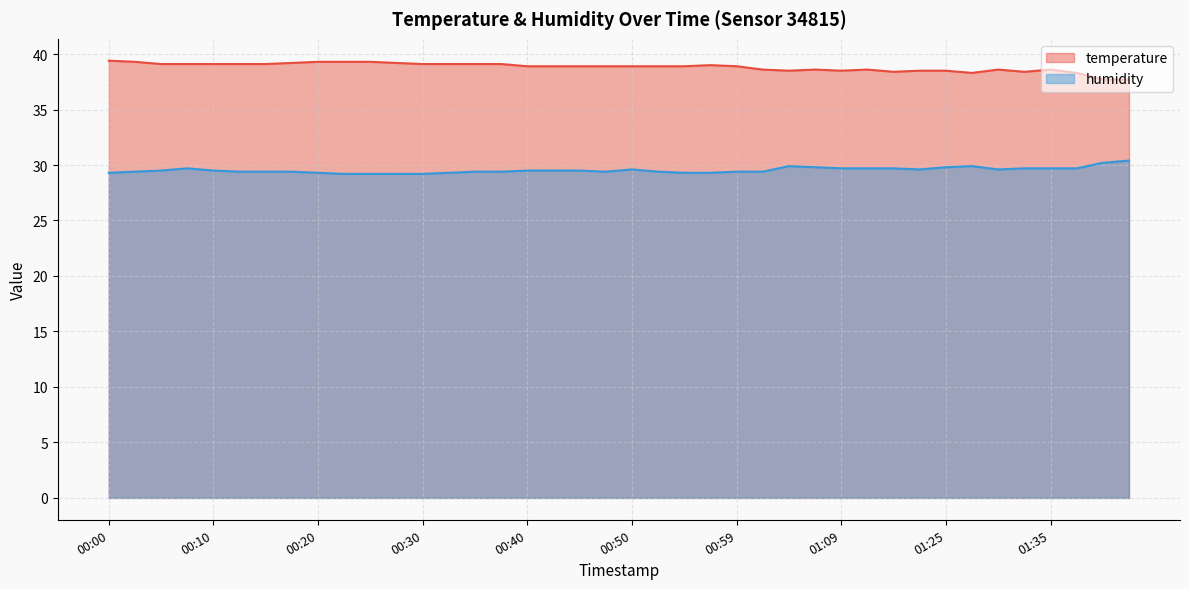

Does the chart display data point markers on the line(s)?

No